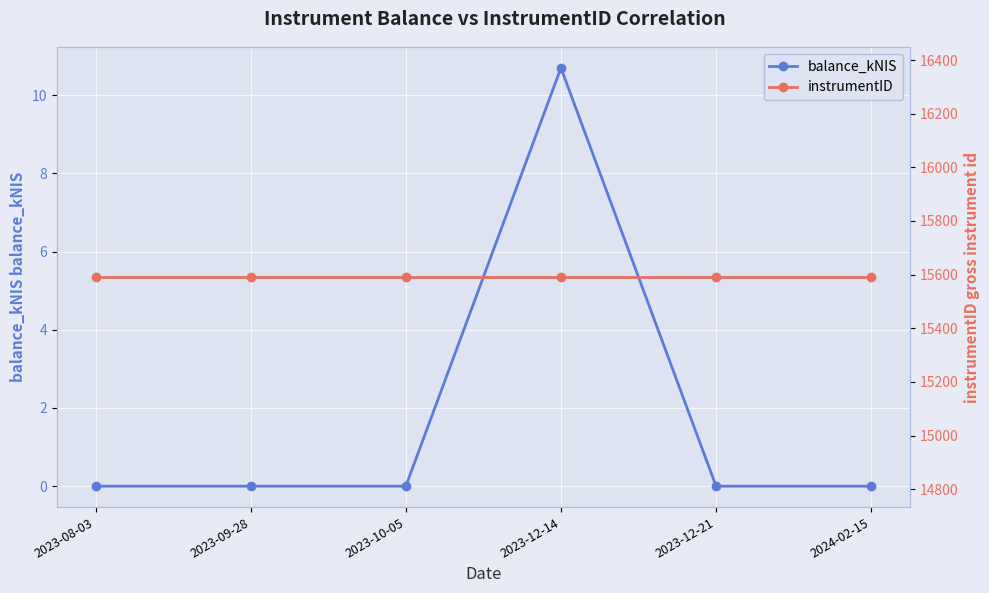

At which label does balance_kNIS reach its minimum?

2023-08-03